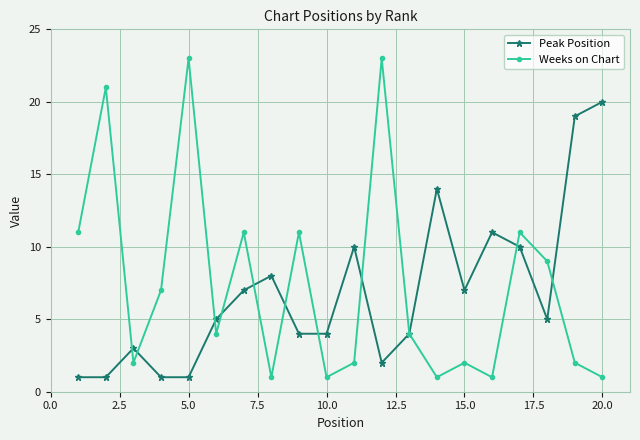

Which series has the largest range (max minus min)?

Weeks on Chart